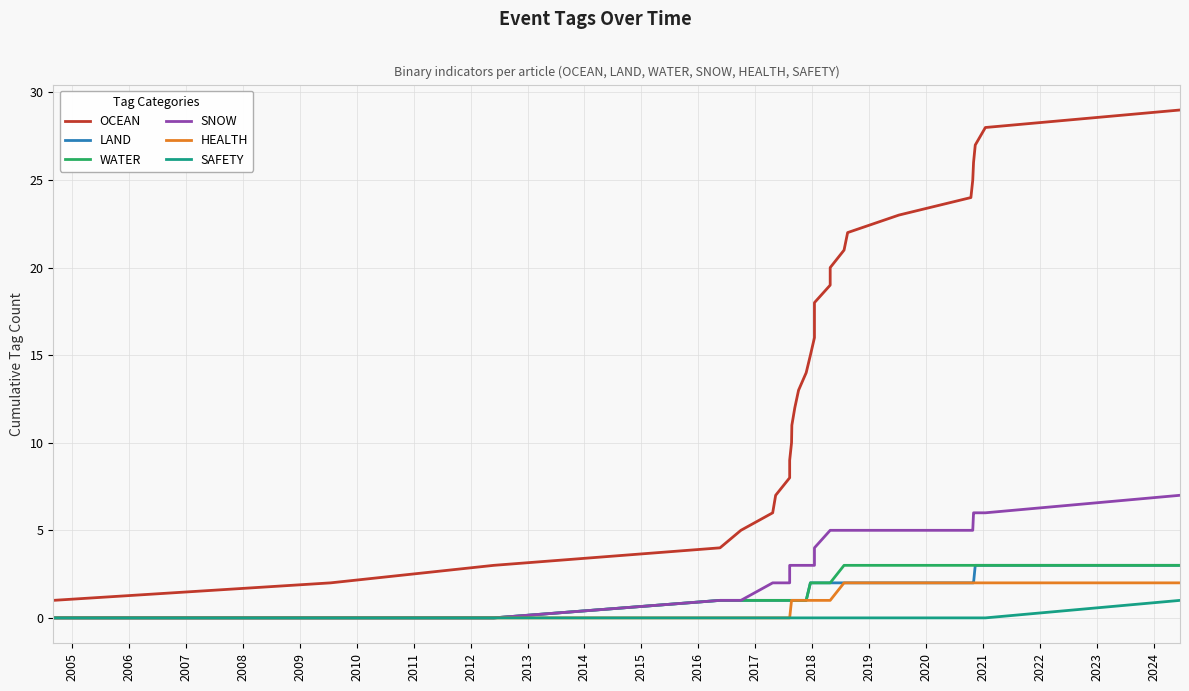

What are all the series names shown in the legend?

OCEAN, LAND, WATER, SNOW, HEALTH, SAFETY